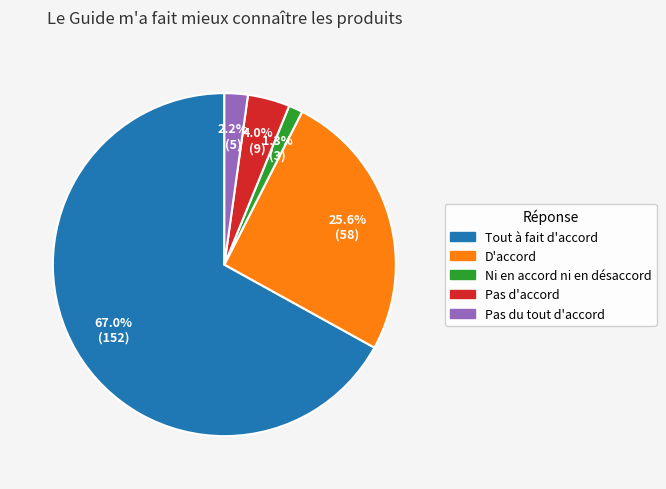

Which has a higher value, Ni en accord ni en désaccord or Pas du tout d'accord?

Pas du tout d'accord